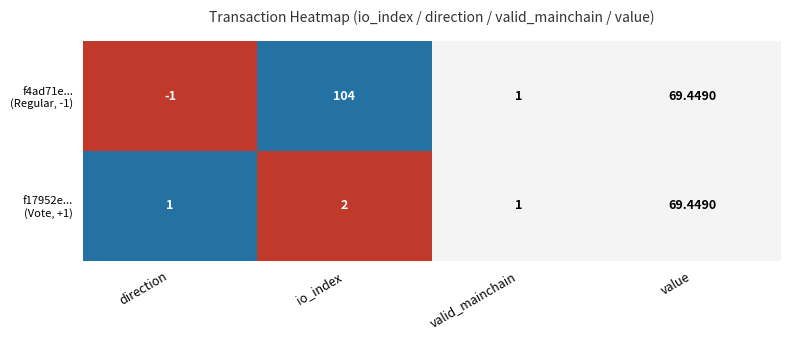

Which category has the highest value across all series?

io_index